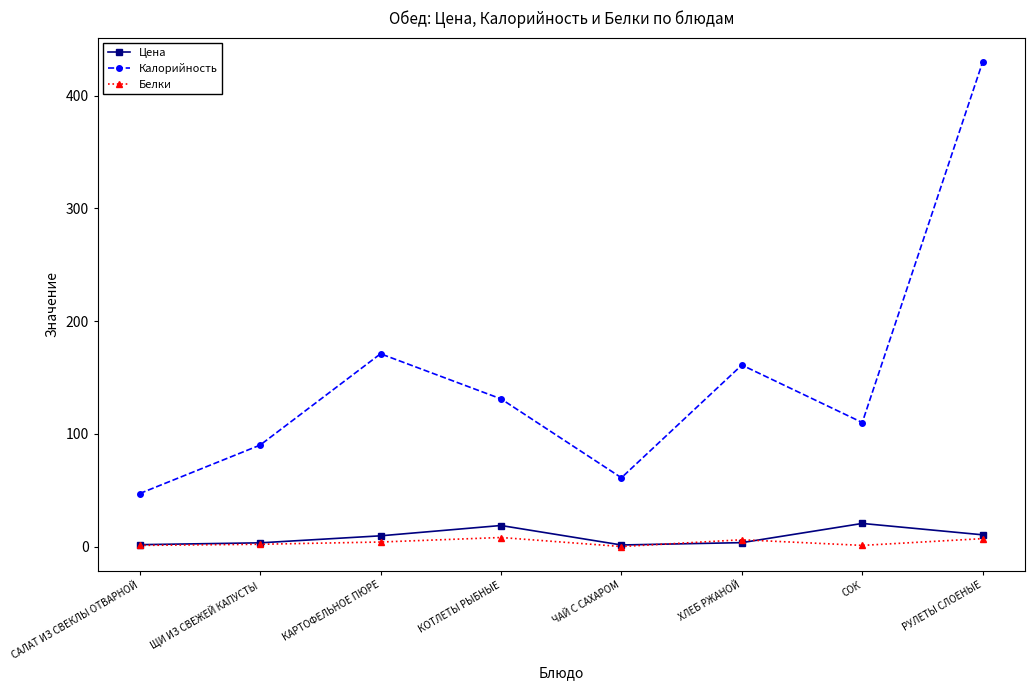

Count the number of data series in this chart.

3